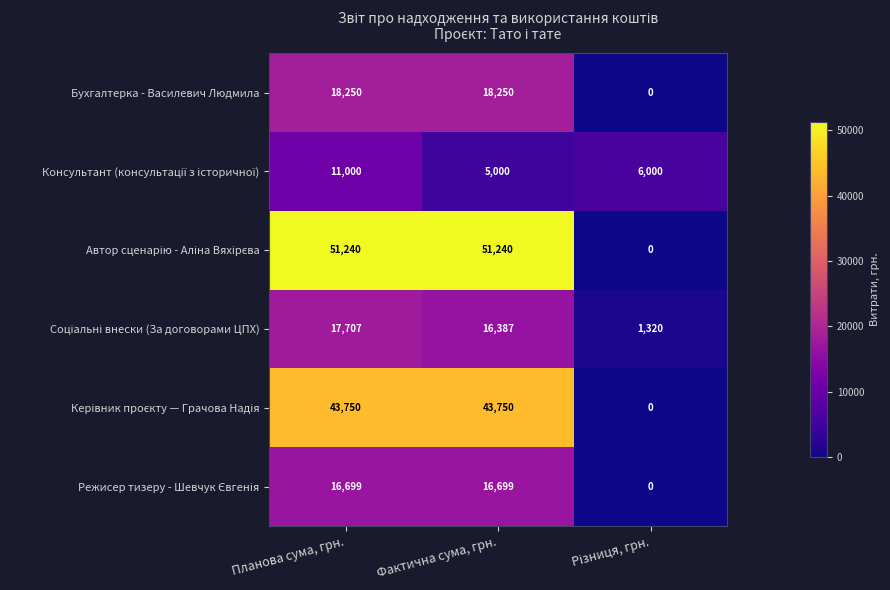

What is the sum of all Бухгалтерка - Василевич Людмила values?

36500